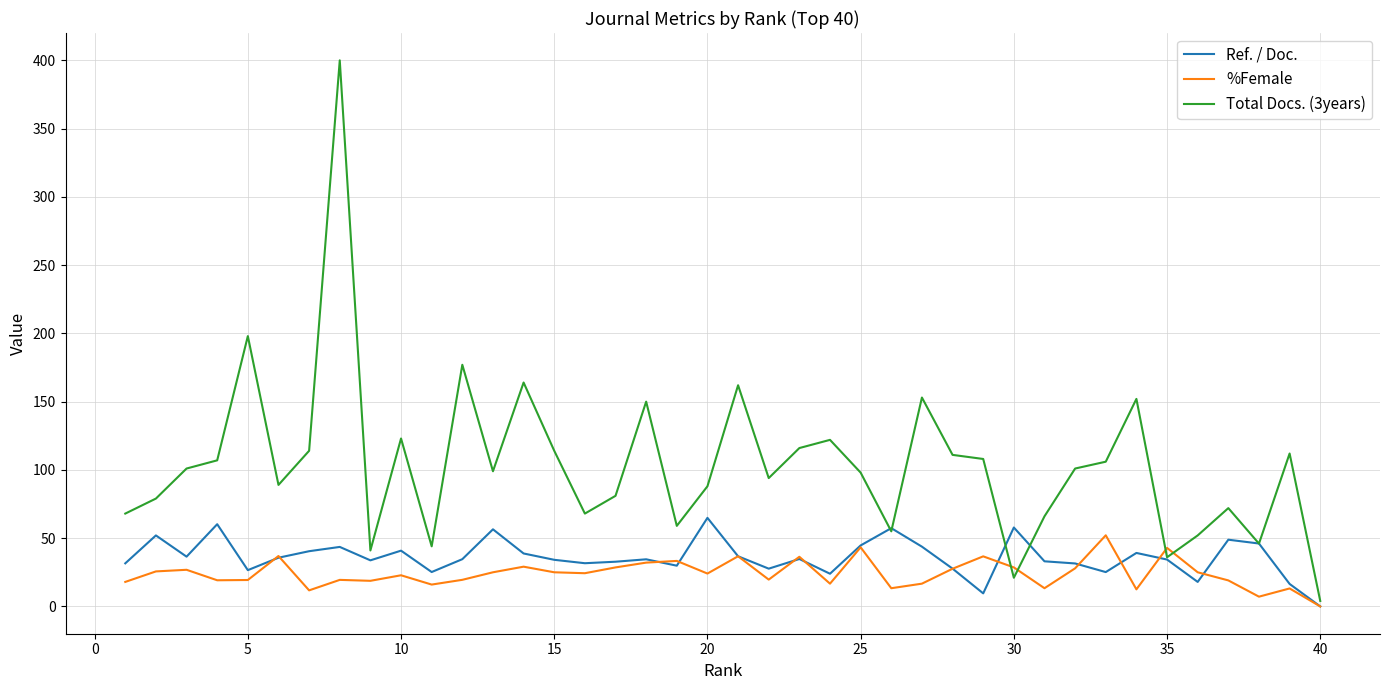

Which series has the largest total across all categories?

Total Docs. (3years)